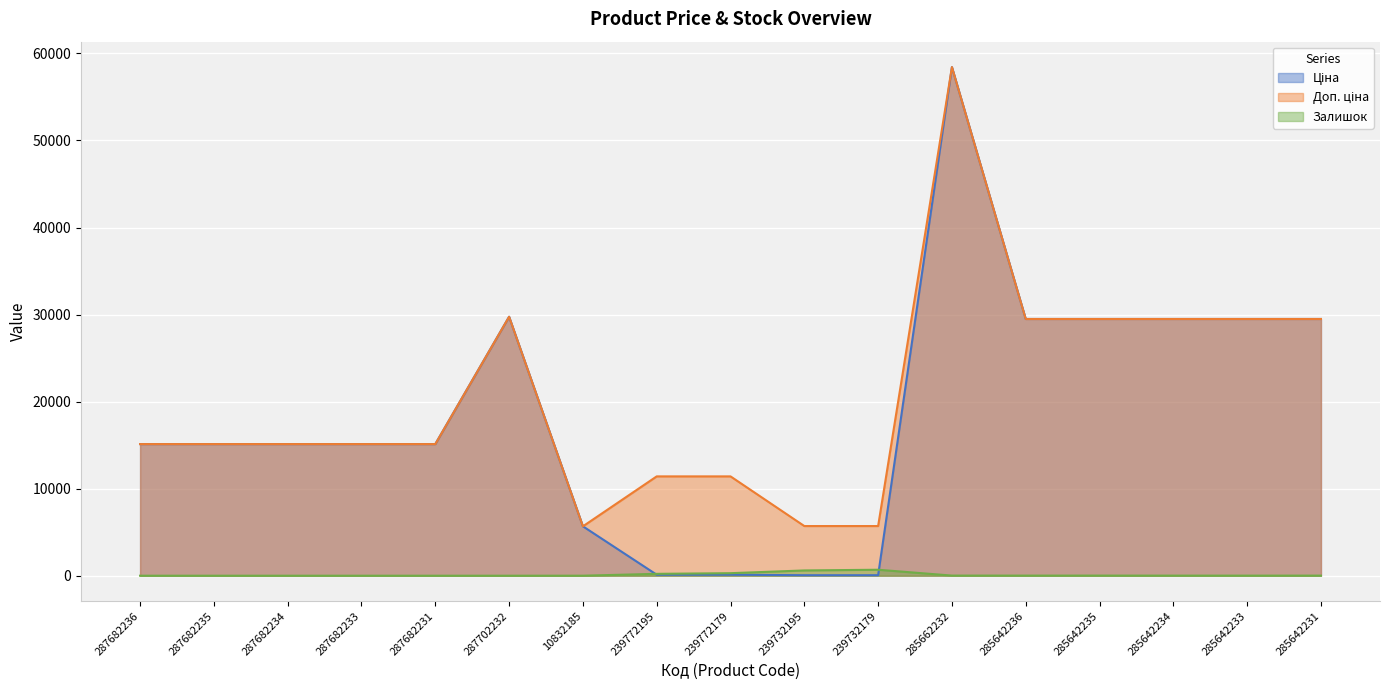

What is the difference between the Залишок values at 239772195 and 287682233?

215.0